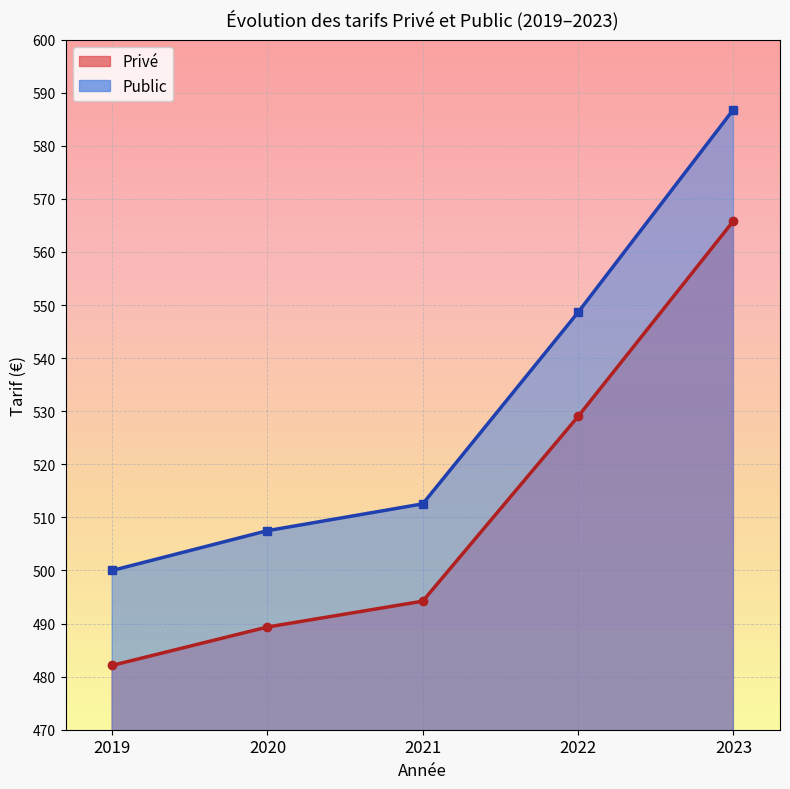

The value of Public at 2022 is 857.9. True or false?

False